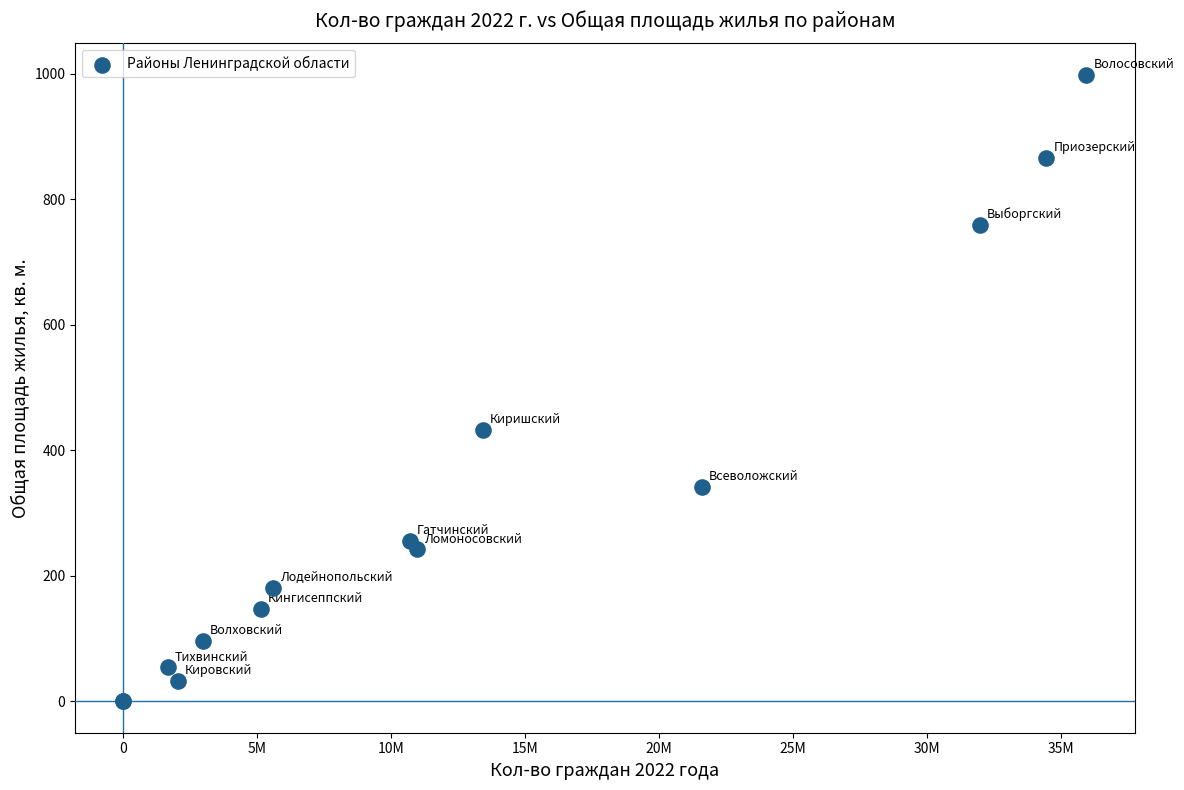

What Y value in the scatter plot is closest to 499?

432